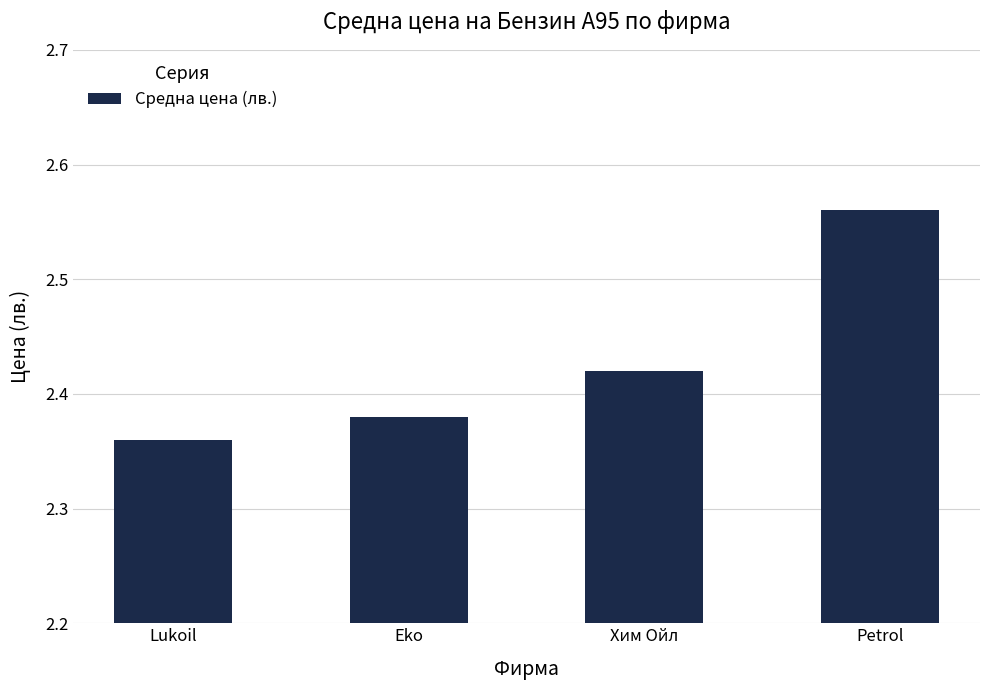

What is the difference between the values at Petrol and Eko?

0.2